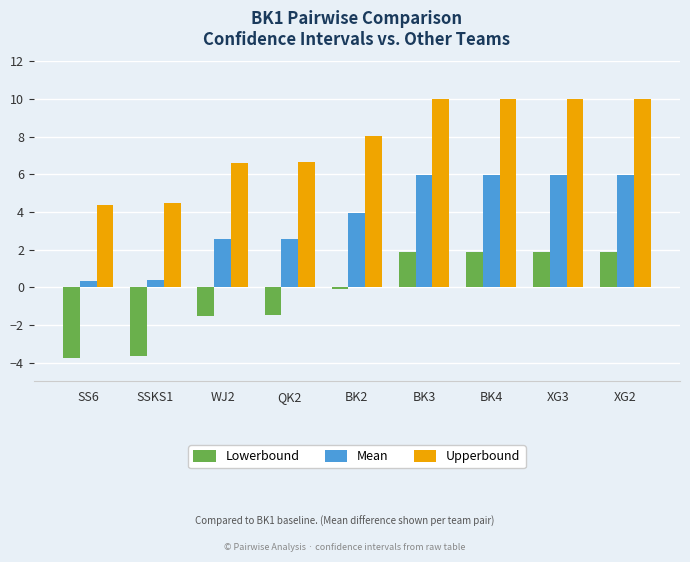

What position from the right is WJ2?

7